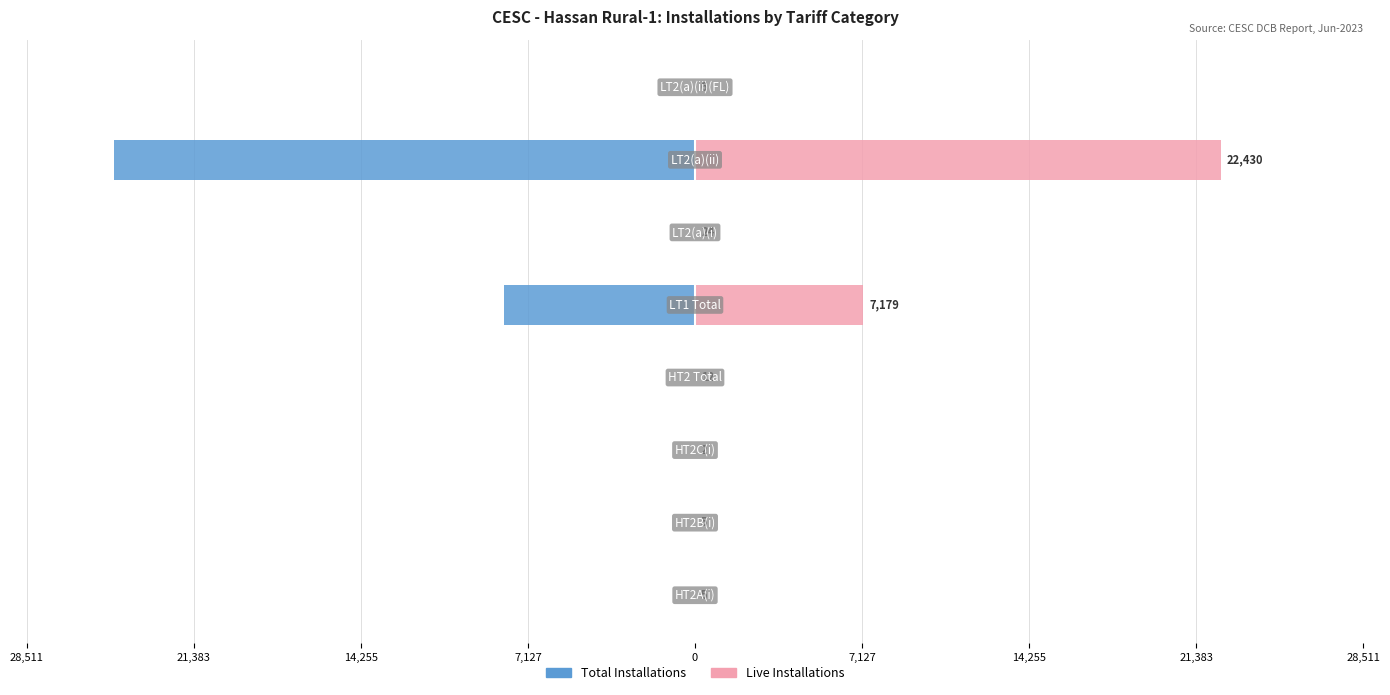

How many data points in Total Installations are less than -6?

4